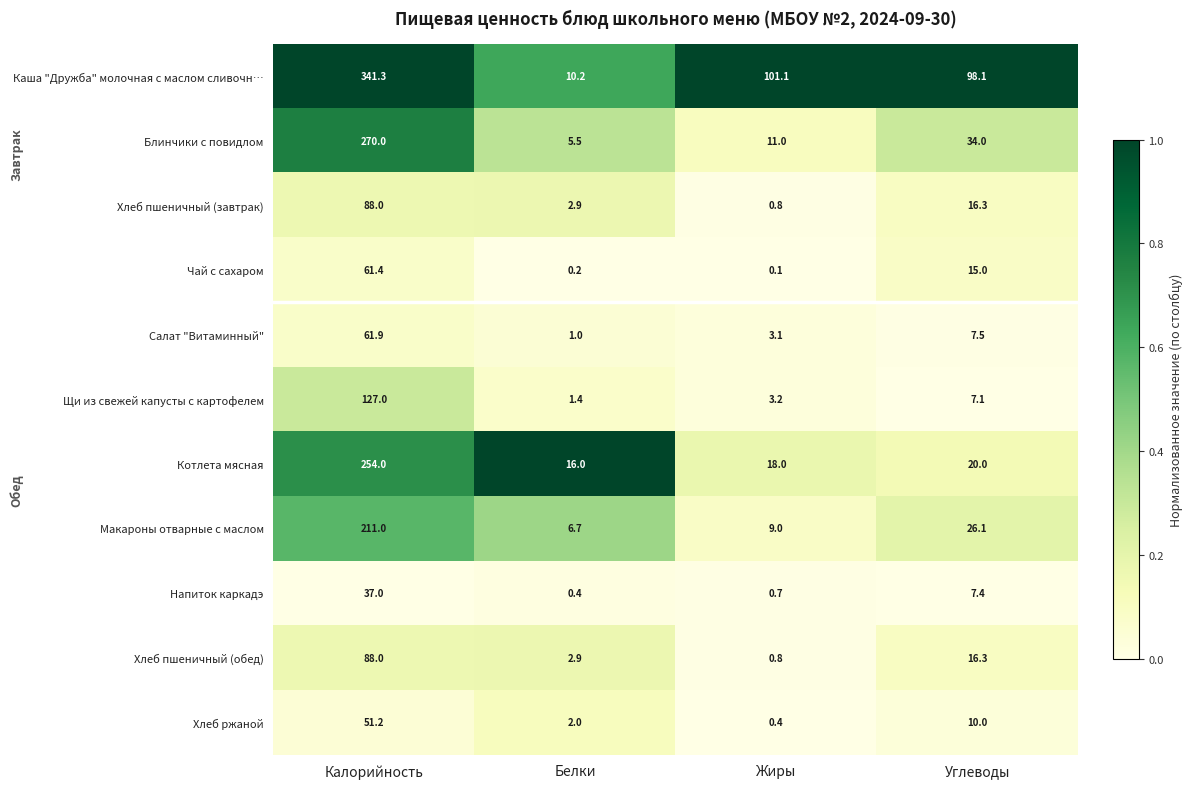

Count the number of categories in the chart.

4